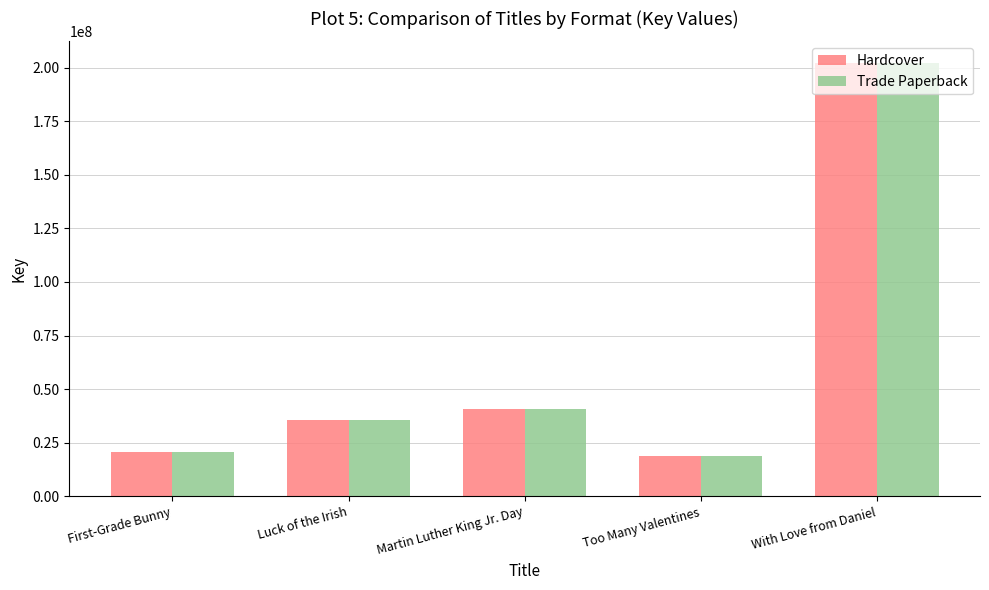

What is the average value of the Hardcover series?

63510872